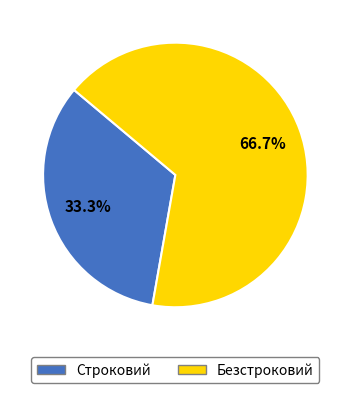

Is it true that Безстроковий is 67% of the pie?

True